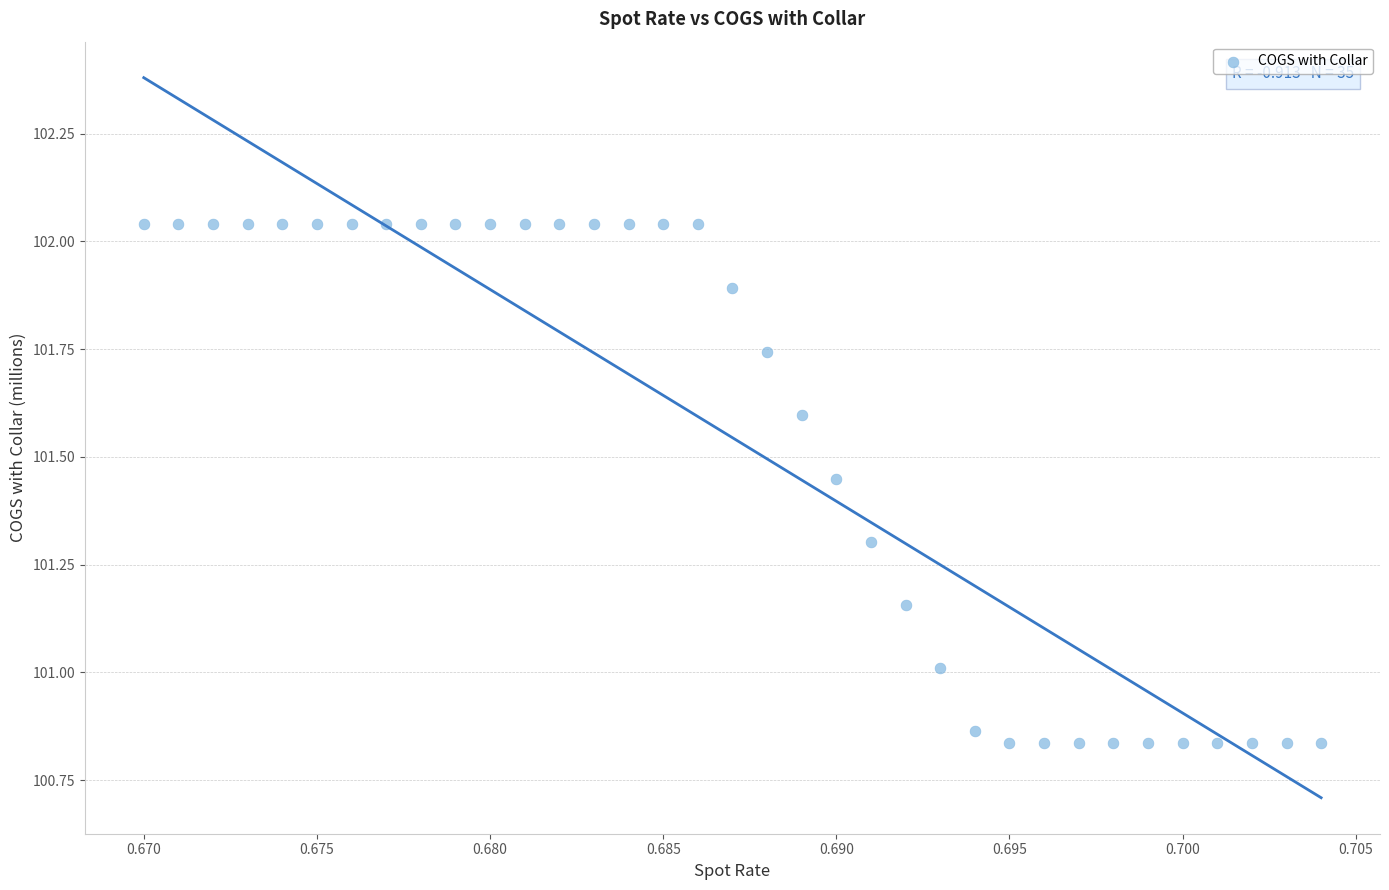

What is the range of Y values (max minus min)?

1.2